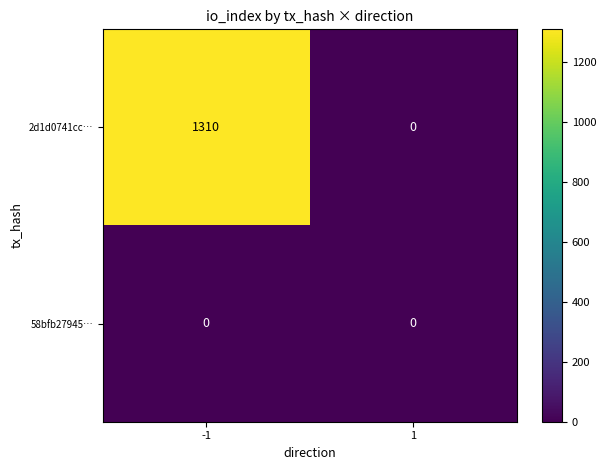

At -1, list the series in order from largest to smallest.

2d1d0741cc…, 58bfb27945…